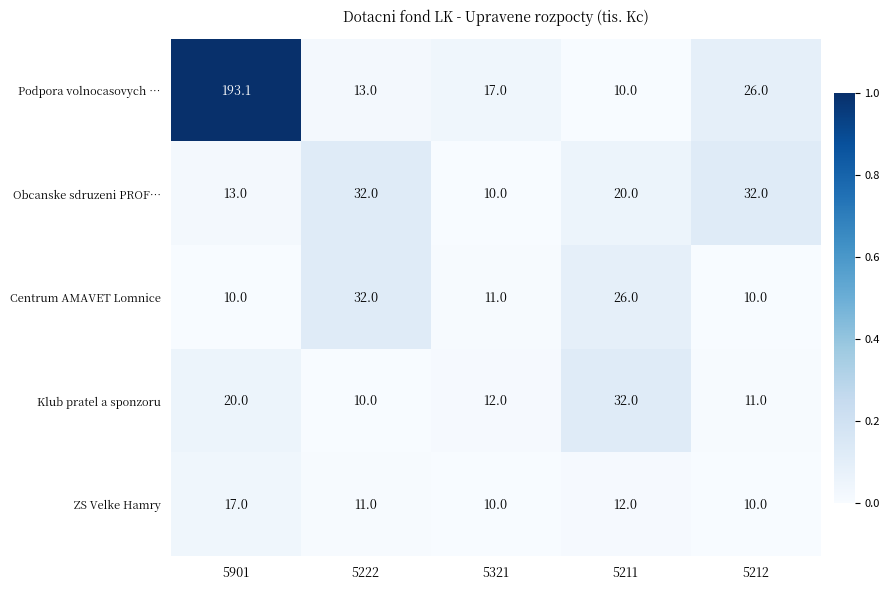

Reading left to right, list all the values displayed in this chart.

Podpora volnocasovych …: 5901=193.1	5222=13.0	5321=17.0	5211=10.0	5212=26.0
Obcanske sdruzeni PROF…: 5901=13.0	5222=32.0	5321=10.0	5211=20.0	5212=32.0
Centrum AMAVET Lomnice: 5901=10.0	5222=32.0	5321=11.0	5211=26.0	5212=10.0
Klub pratel a sponzoru: 5901=20.0	5222=10.0	5321=12.0	5211=32.0	5212=11.0
ZS Velke Hamry: 5901=17.0	5222=11.0	5321=10.0	5211=12.0	5212=10.0